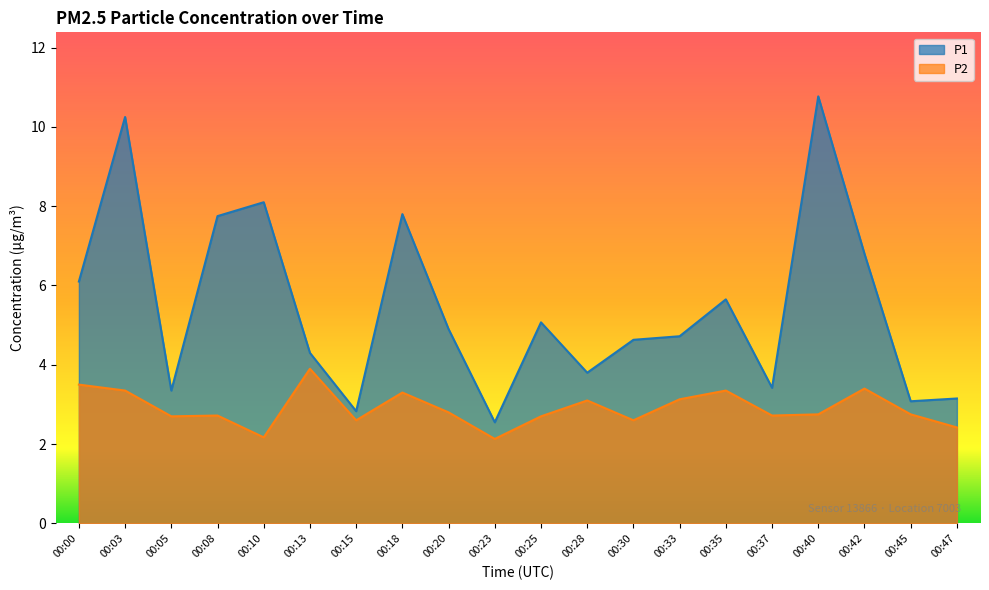

What is the value of the P1 point at the 12th from the left?

3.8